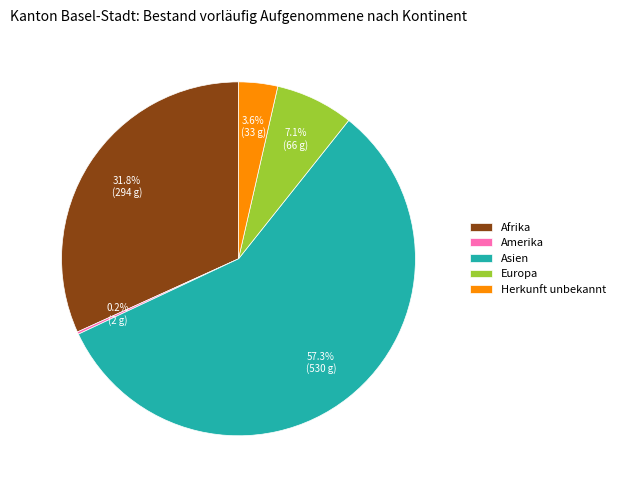

Combined, do Asien and Herkunft unbekannt account for over 50%?

Yes